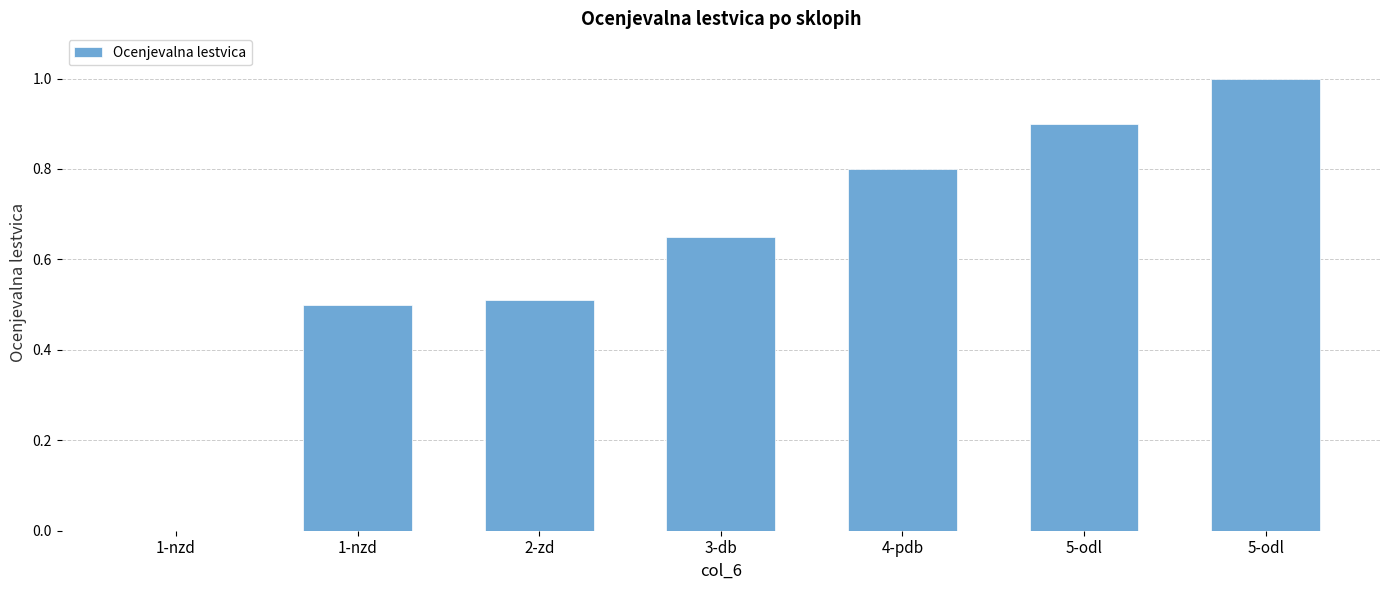

What is the sum of the values at 1-nzd and 2-zd?

1.0